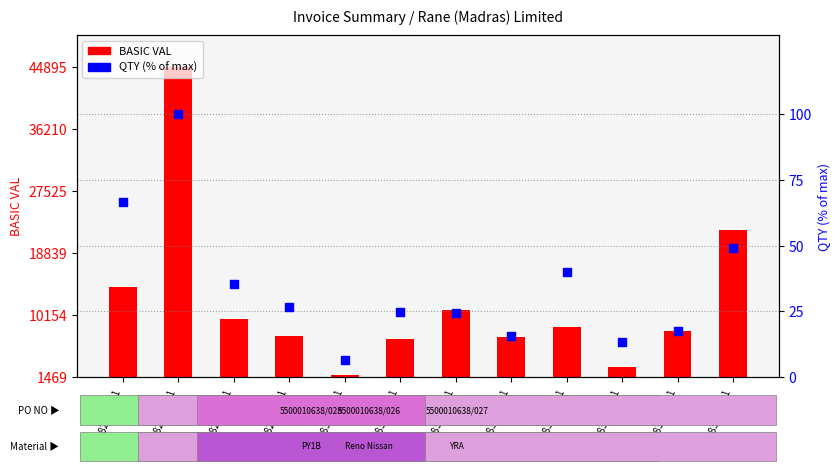

Approximately how many times larger is the value at 00828/20-21 compared to 00830/20-21?

5.5